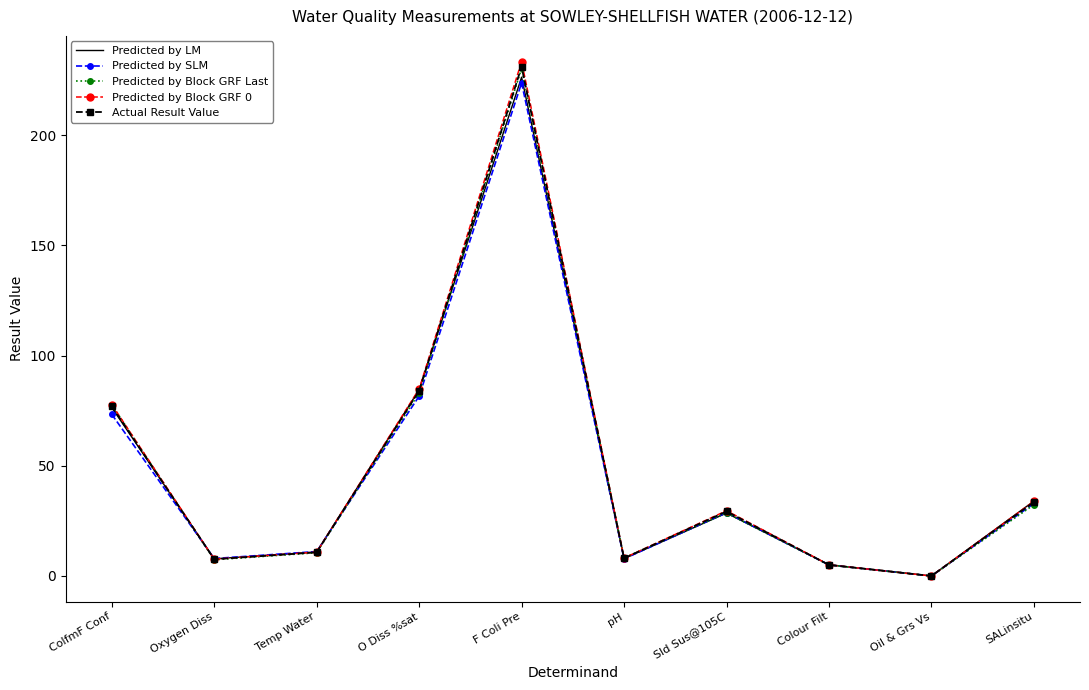

The Predicted by SLM series shows 80.8 at F Coli Pre. True or false?

False